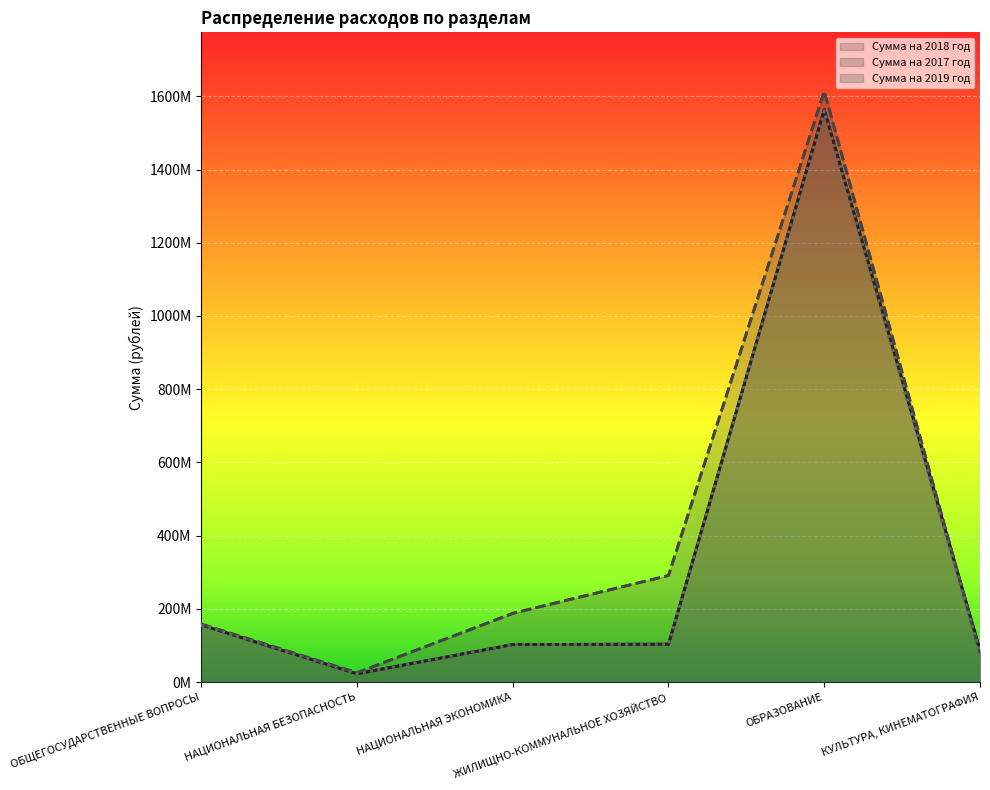

How many intersections are there between Сумма на 2018 год and Сумма на 2017 год?

1